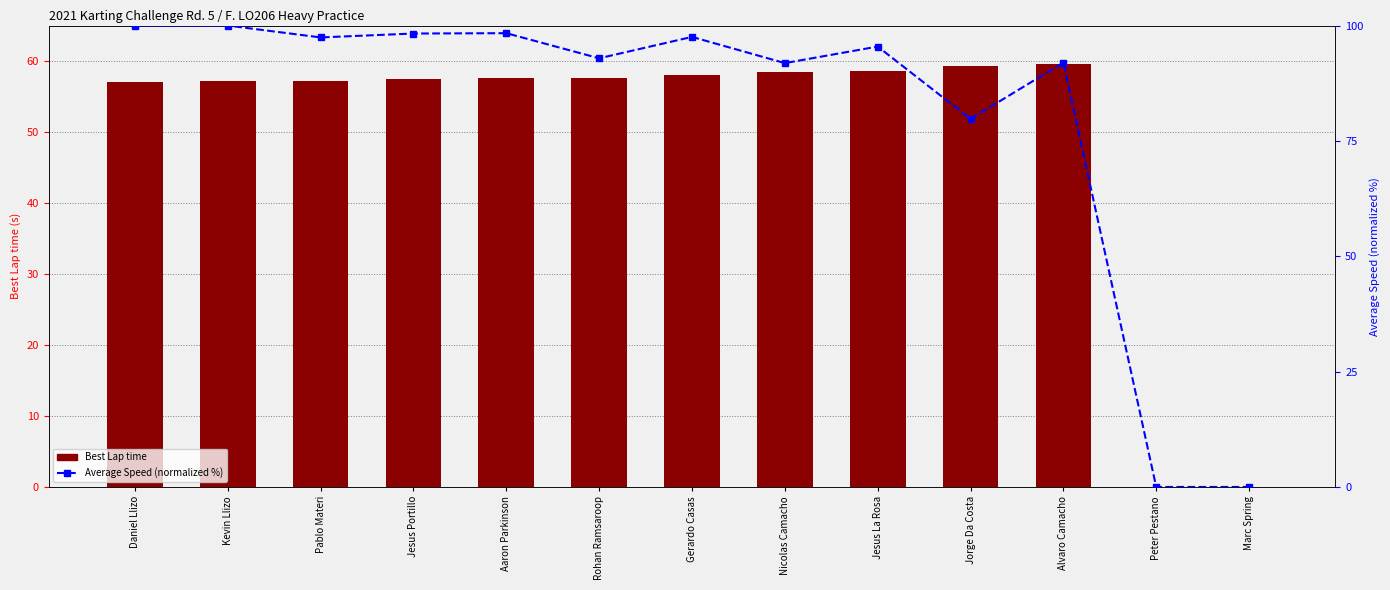

At which label is Best Lap time closest to 29?

Daniel Llizo